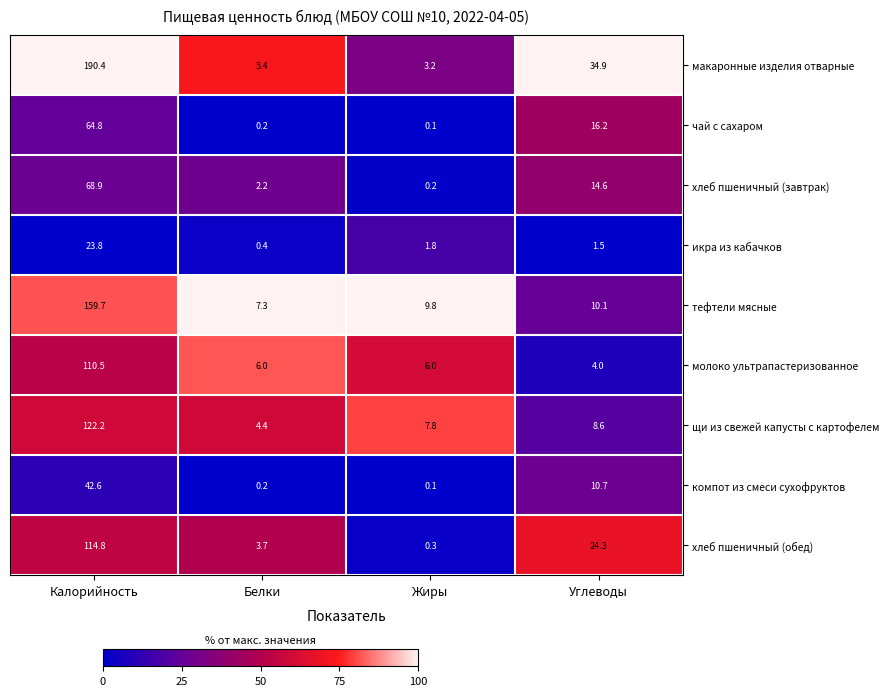

At which category is the sum across all series the highest?

Калорийность